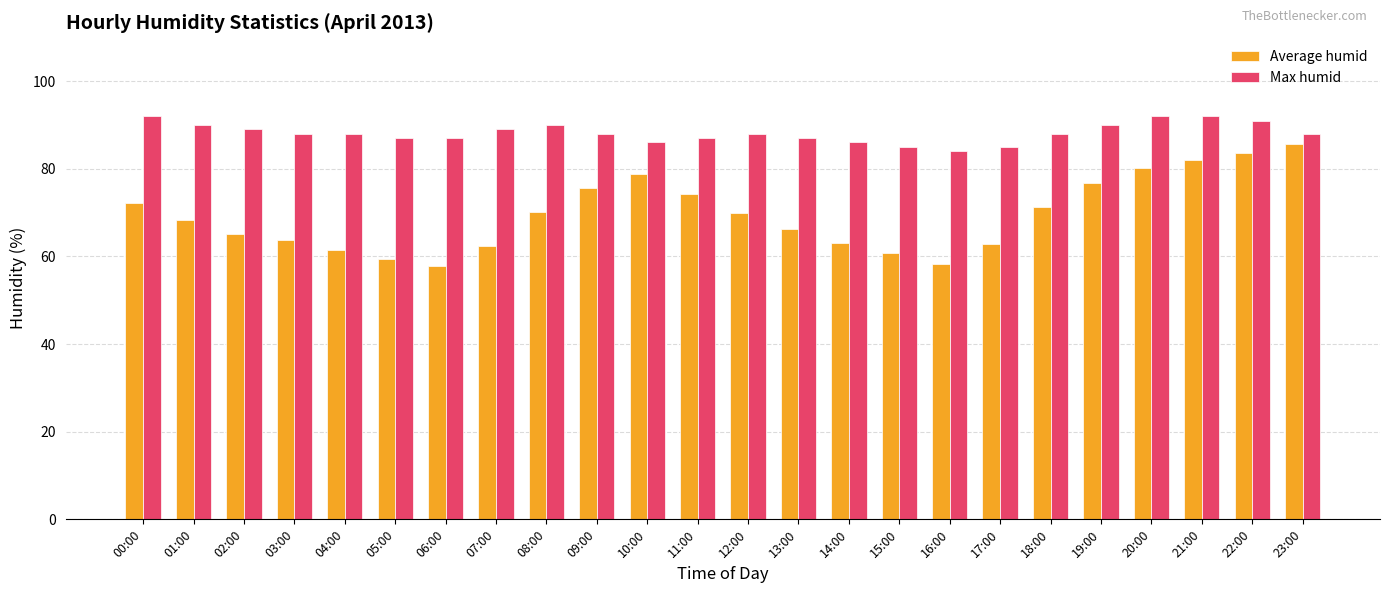

At which label does Average humid reach its peak?

23:00